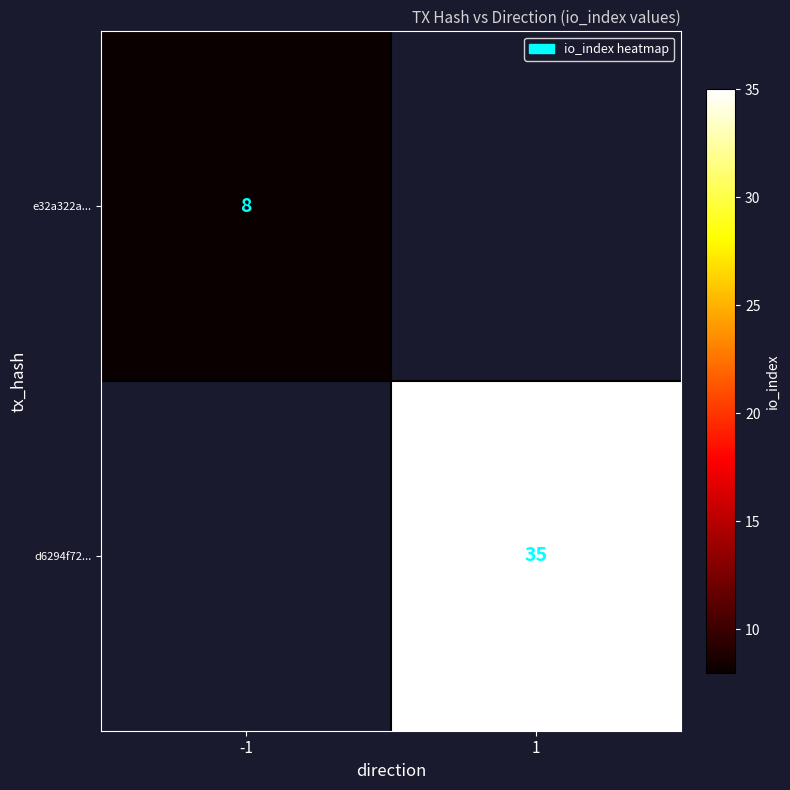

Is the value of d6294f72... at 1 greater than the value of e32a322a... at -1?

Yes